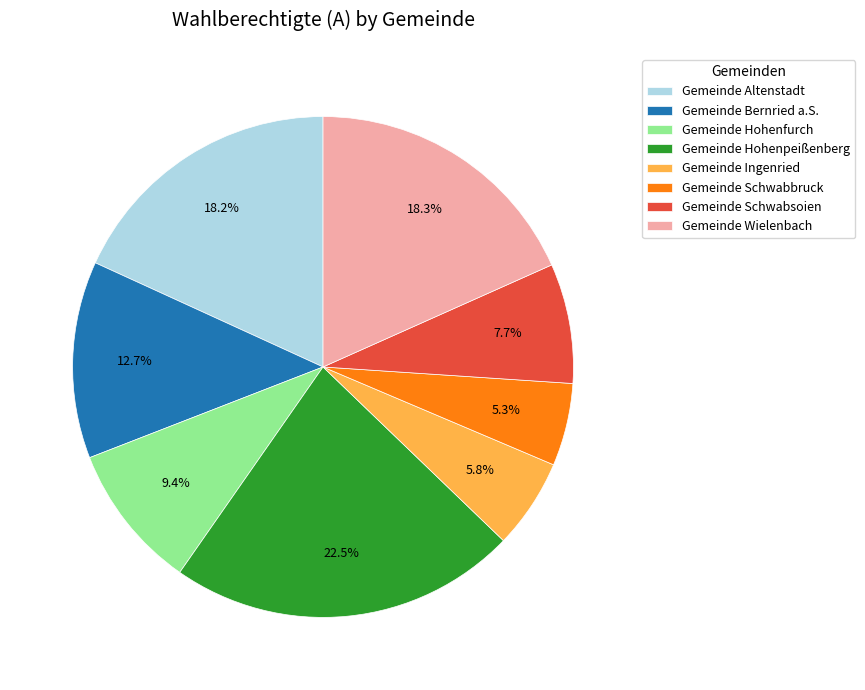

What percentage is the Gemeinde Altenstadt slice, to the nearest percent?

18%